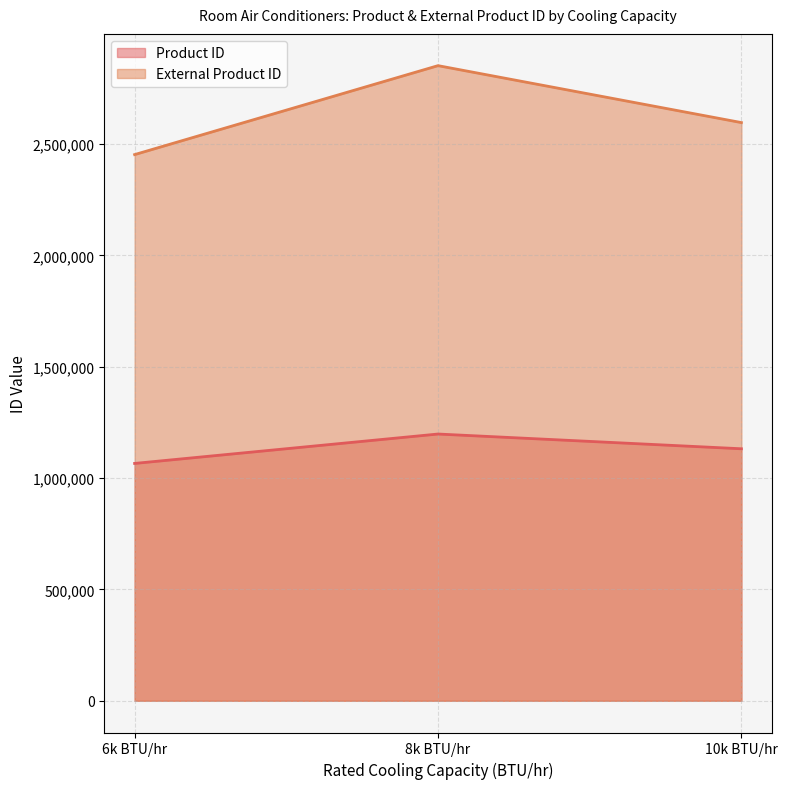

Reading left to right, what are all the values shown in this chart?

Product ID: 6k BTU/hr=1065904.0	8k BTU/hr=1197990.0	10k BTU/hr=1131762.0
External Product ID: 6k BTU/hr=2453073.0	8k BTU/hr=2852585.2	10k BTU/hr=2596847.5